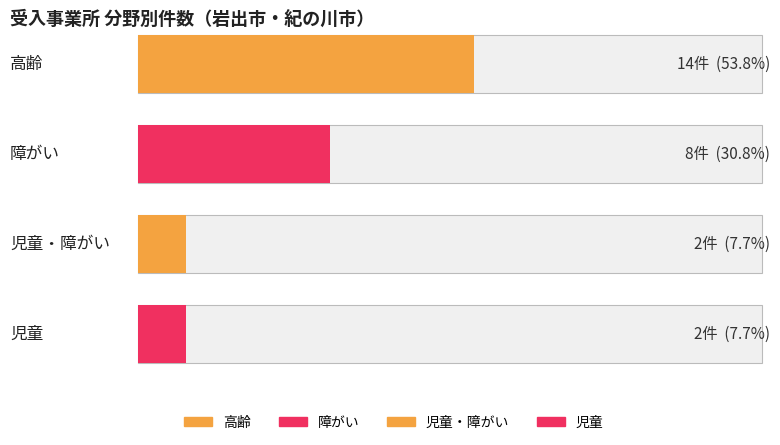

At 高齢, list the series in order from smallest to largest.

児童・障がい, 児童, 障がい, 高齢